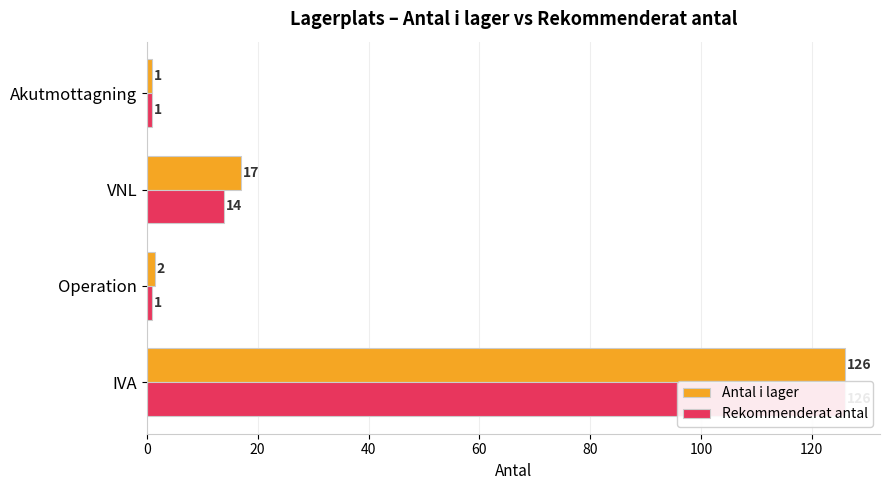

Is the value of Antal i lager at Akutmottagning greater than the value of Rekommenderat antal at Operation?

No